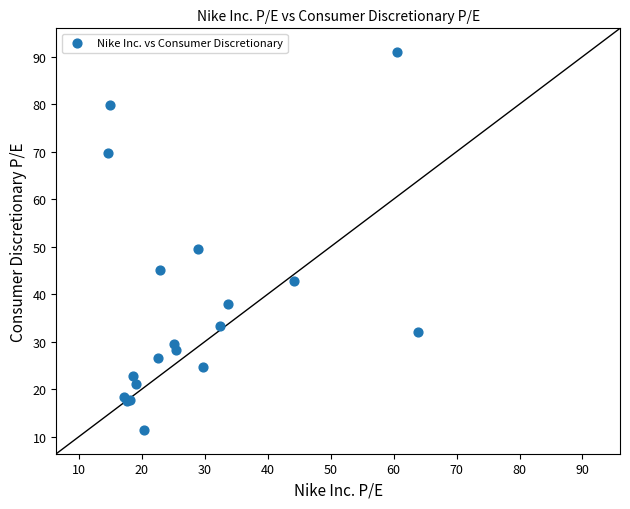

What Y value in the scatter plot is closest to 51?

49.4